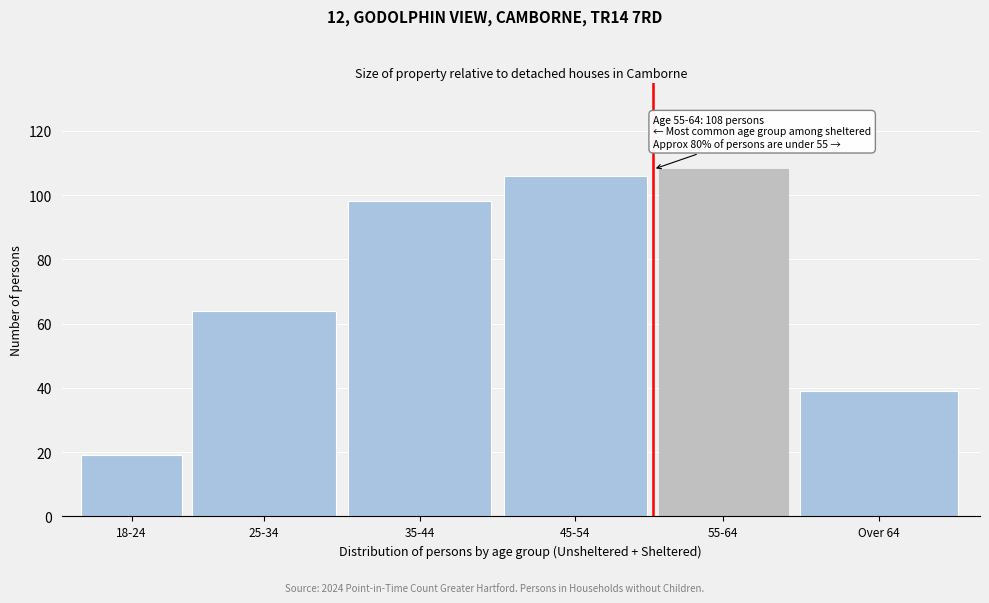

Reading left to right, what are all the values shown in this chart?

18-24=19	25-34=64	35-44=98	45-54=106	55-64=108	Over 64=39